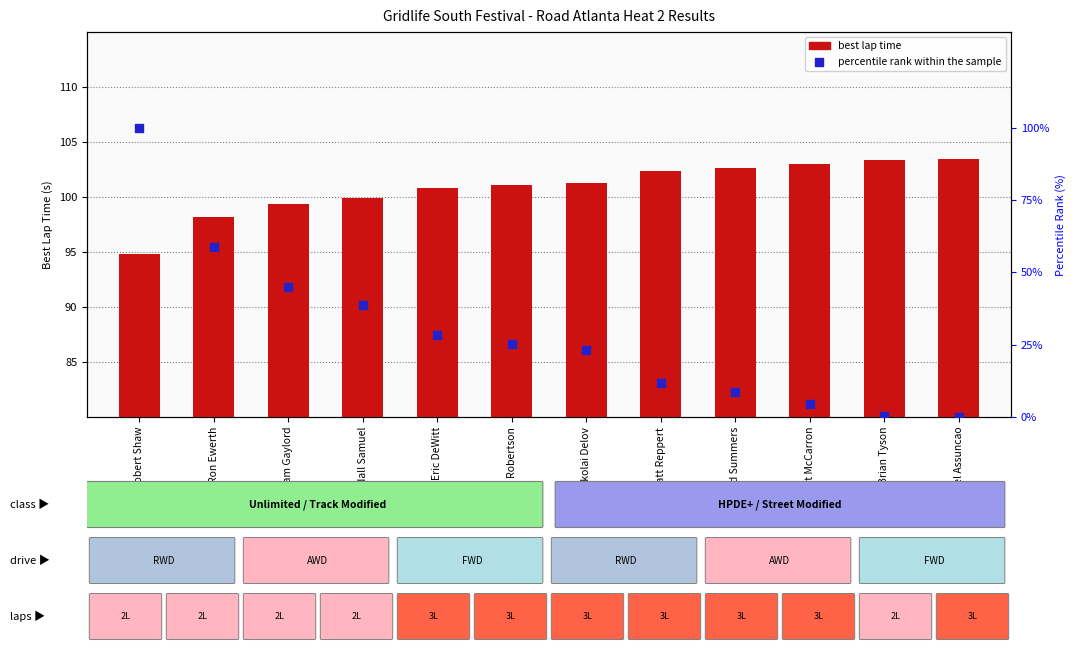

Which series contains the lowest Y value?

percentile rank within the sample